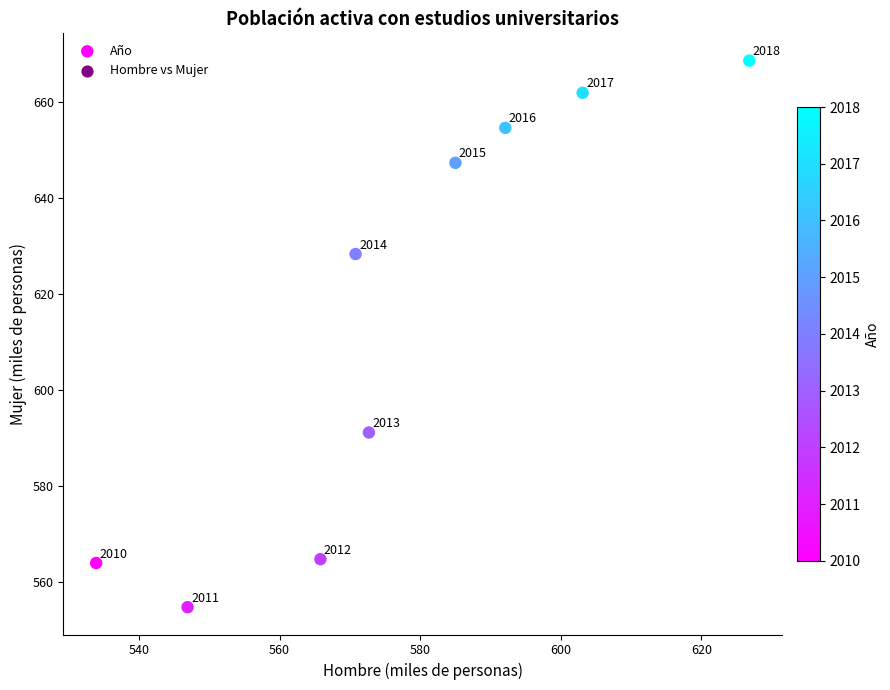

What Y value in the scatter plot is closest to 611?

628.4